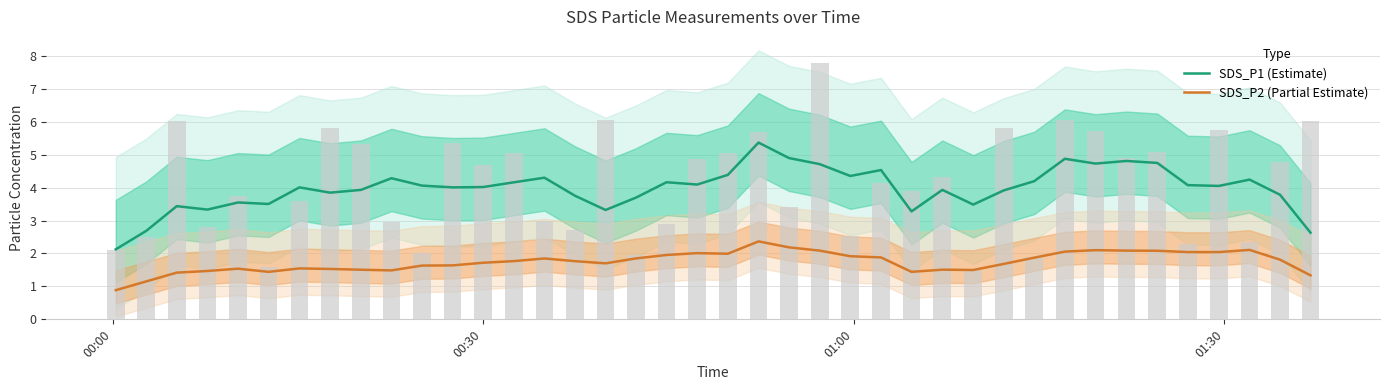

Reading left to right, transcribe all the data shown in this chart.

SDS_P1 (Estimate): 2.1	2.7	3.4	3.3	3.5	3.5	4.0	3.8	3.9	4.3	4.1	4.0	4.0	4.2	4.3	3.8	3.3	3.7	4.2	4.1	4.4	5.4	4.9	4.7	4.4	4.5	3.3	3.9	3.5	3.9	4.2	4.9	4.7	4.8	4.7	4.1	4.1	4.2	3.8	2.6
SDS_P2 (Partial Estimate): 0.9	1.2	1.4	1.5	1.5	1.4	1.5	1.5	1.5	1.5	1.6	1.6	1.7	1.8	1.8	1.8	1.7	1.9	2.0	2.0	2.0	2.4	2.2	2.1	1.9	1.9	1.4	1.5	1.5	1.7	1.9	2.1	2.1	2.1	2.1	2.0	2.0	2.1	1.8	1.3